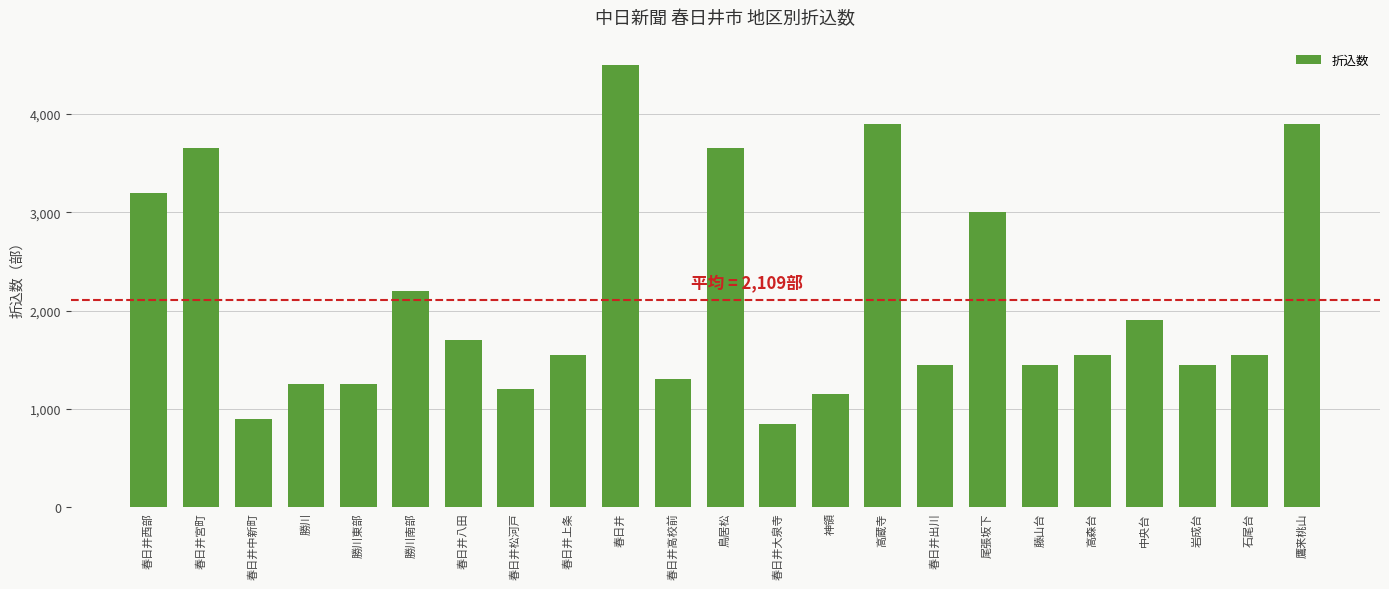

What is the sum of all values?

48500